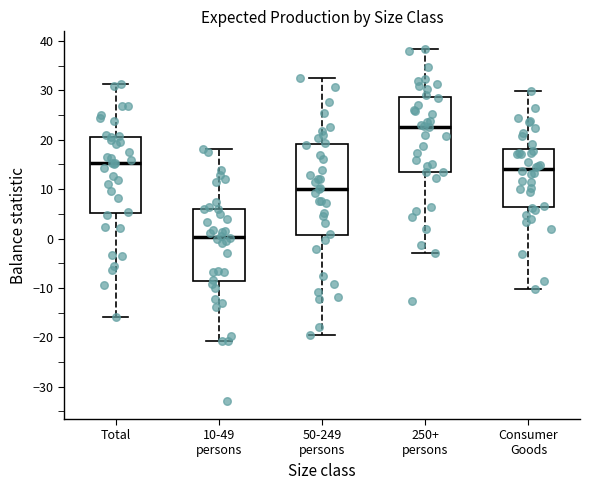

Reading left to right, transcribe this box plot: for each box, give where its median line is, the range the box spans, and where its two whiskers end, as read against the y-axis. The values are not printed on the chart, so give them approximately, as read against the axis.

Total: median 15, box 5 to 21, whiskers -16 to 31
10-49 persons: median 0, box -9 to 6, whiskers -21 to 18
50-249 persons: median 10, box 1 to 19, whiskers -19 to 33
250+ persons: median 23, box 14 to 29, whiskers -3 to 38
Consumer Goods: median 14, box 6 to 18, whiskers -10 to 30